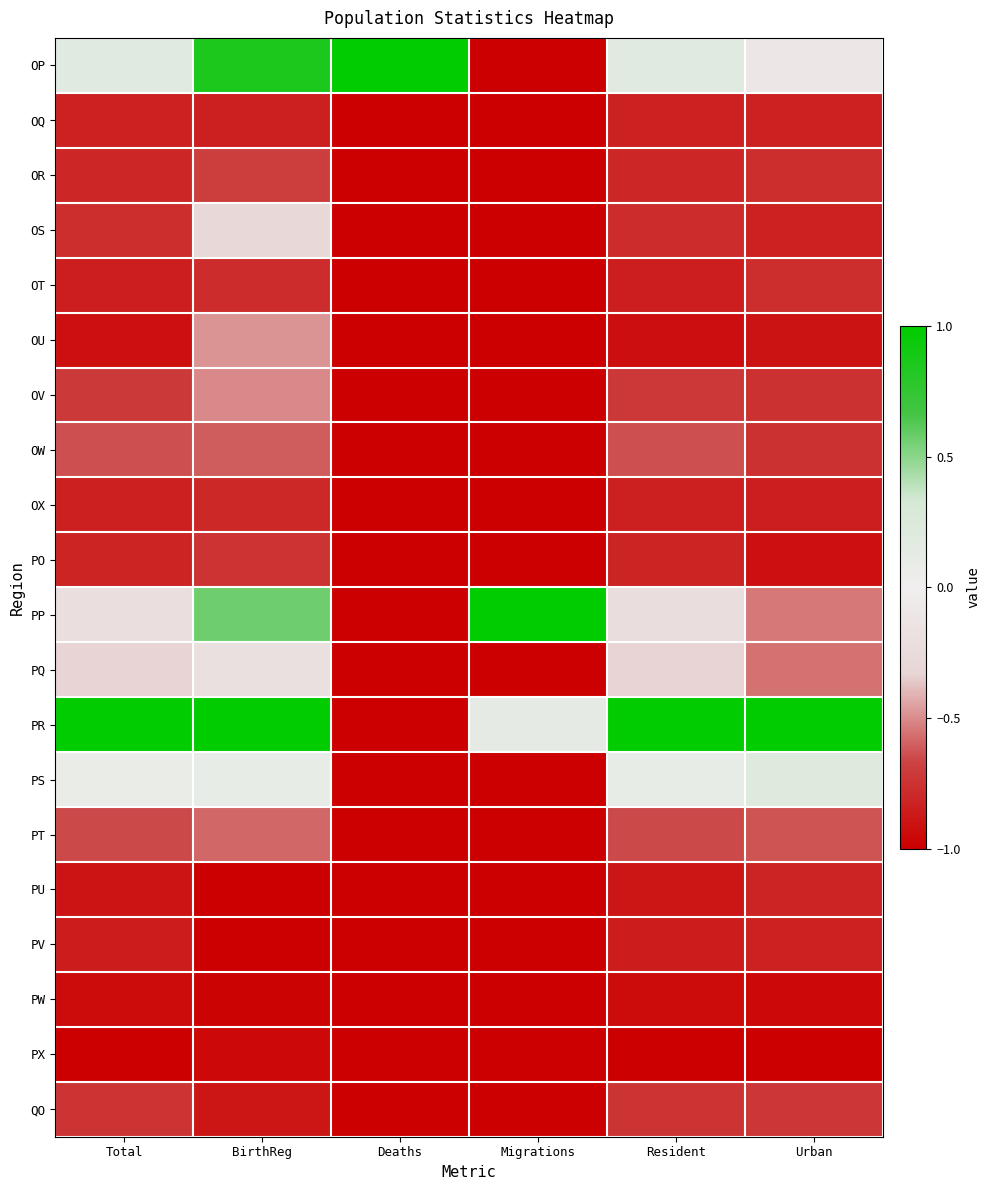

What is the total value across all series at Total?

-11.5